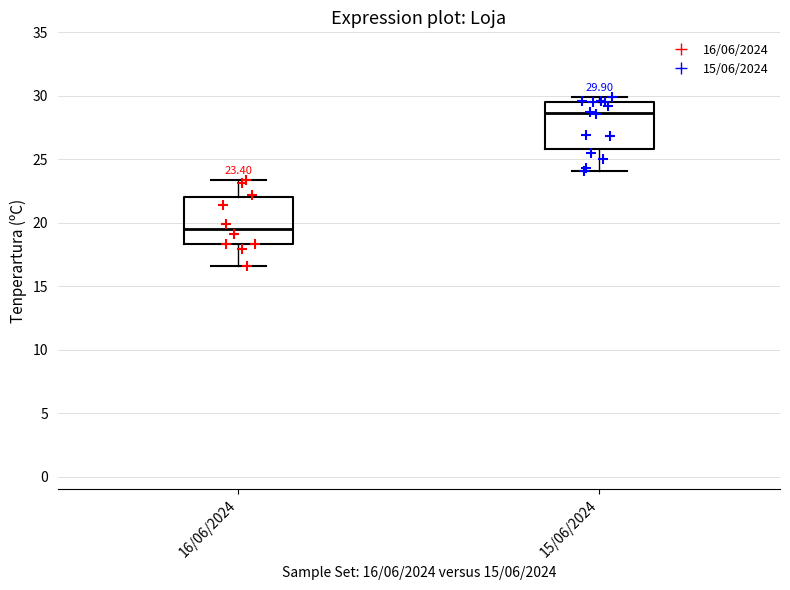

Which box's median line is the highest?

15/06/2024